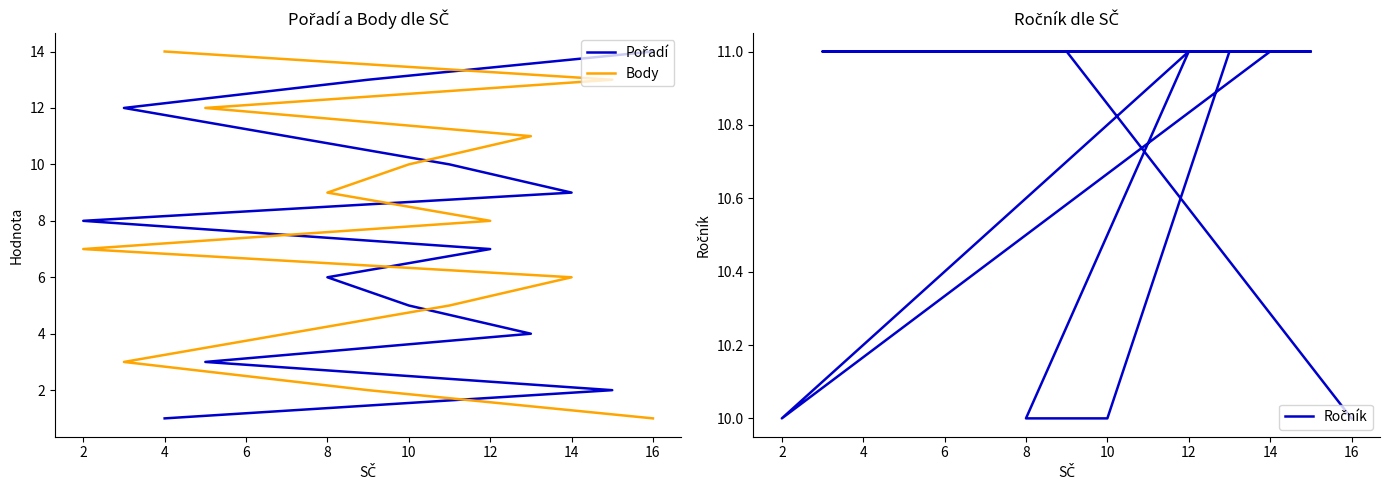

Between which two adjacent categories do Body and Pořadí first intersect?

12 and 2